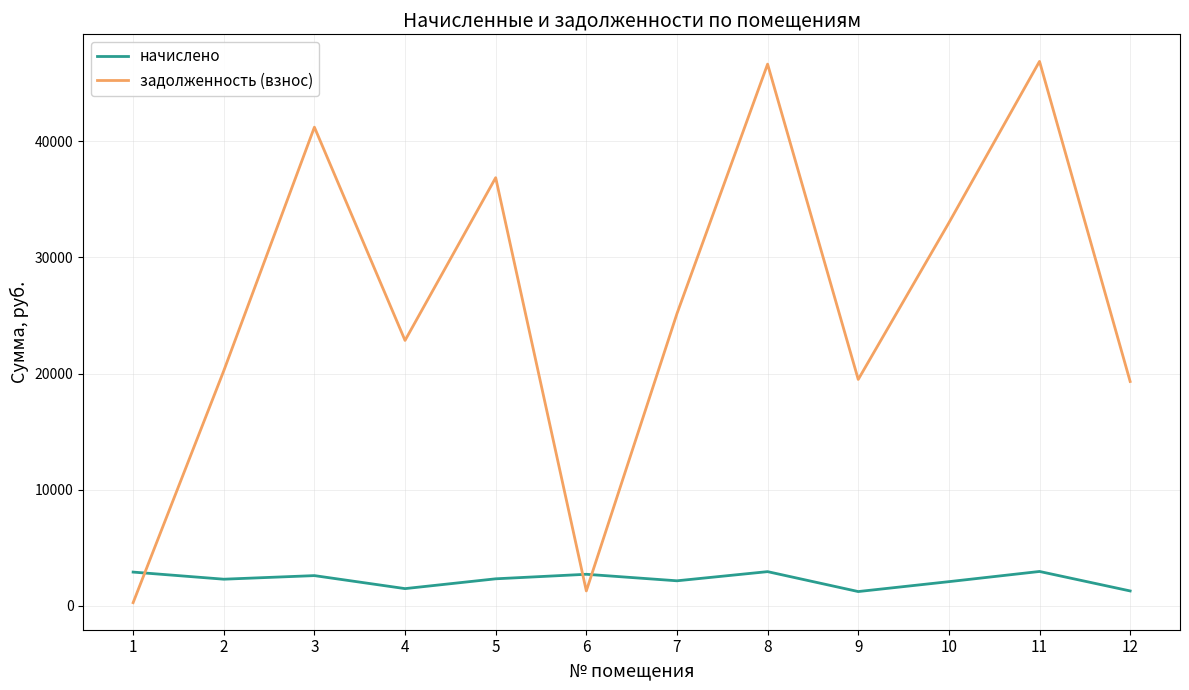

The начислено series shows 517.6 at 5. True or false?

False